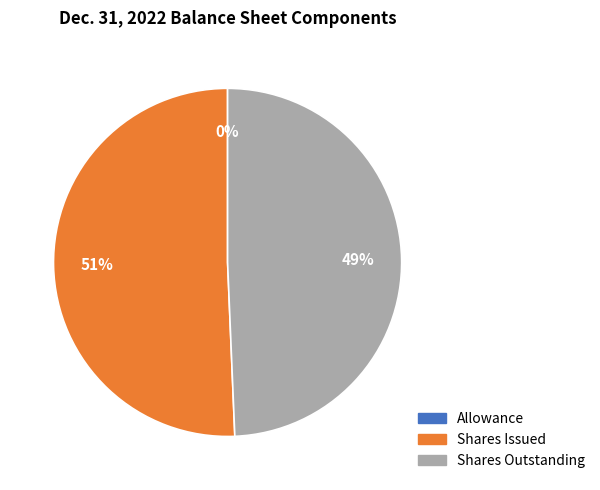

Which category accounts for the majority?

Shares Issued